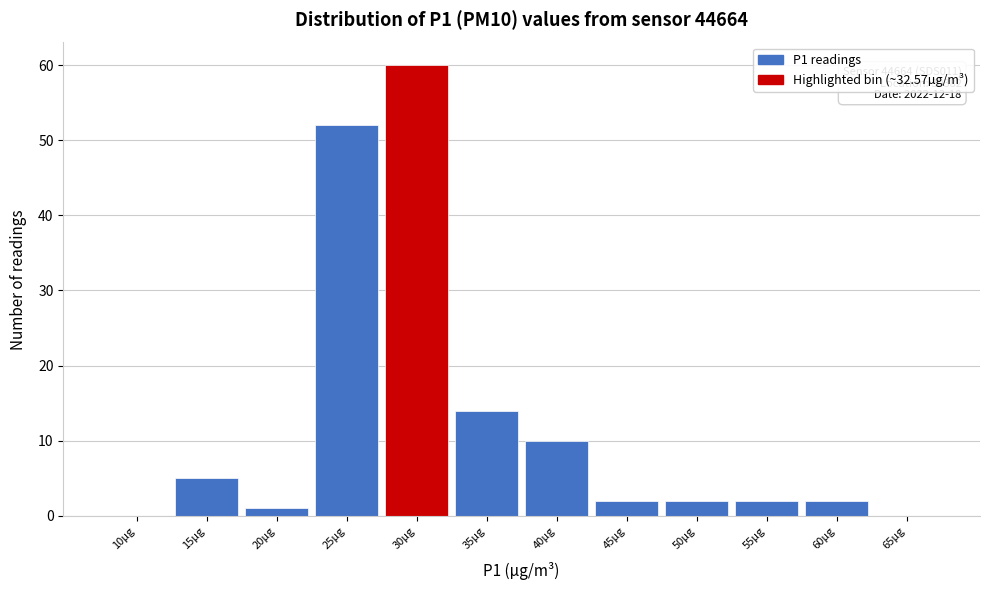

Reading left to right, extract all data points from this chart.

10µg=0	15µg=5	20µg=1	25µg=52	30µg=60	35µg=14	40µg=10	45µg=2	50µg=2	55µg=2	60µg=2	65µg=0